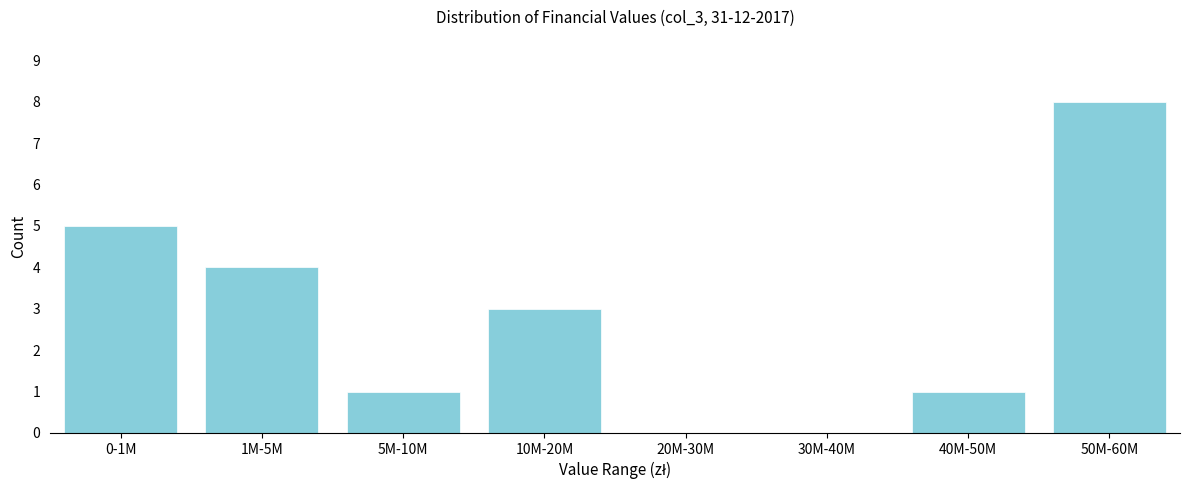

Reading left to right, extract all data points from this chart.

0-1M=5	1M-5M=4	5M-10M=1	10M-20M=3	20M-30M=0	30M-40M=0	40M-50M=1	50M-60M=8